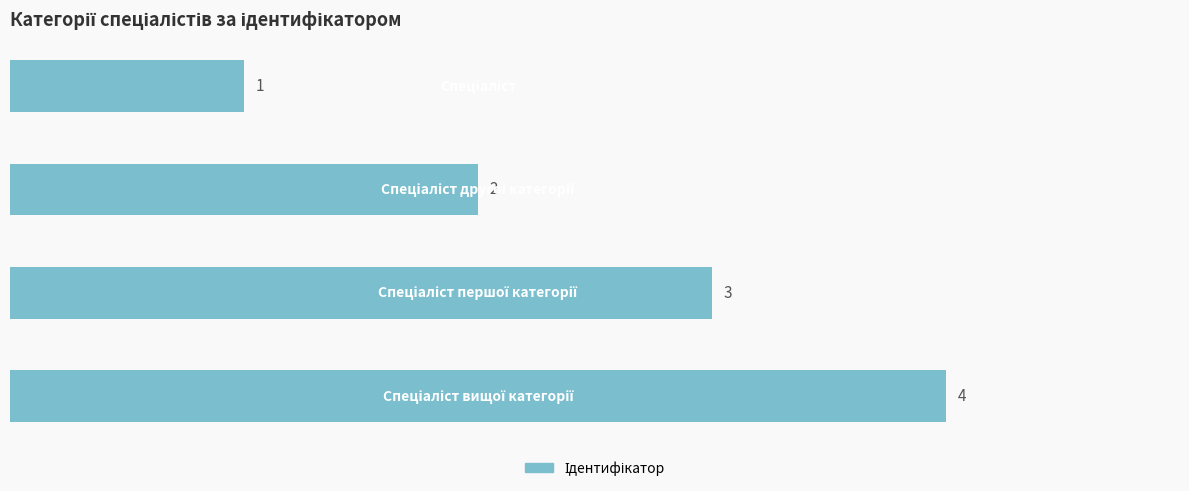

Count the number of categories in the chart.

4